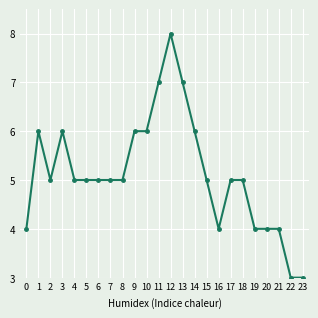

Count the values in the range 4 to 6.

19